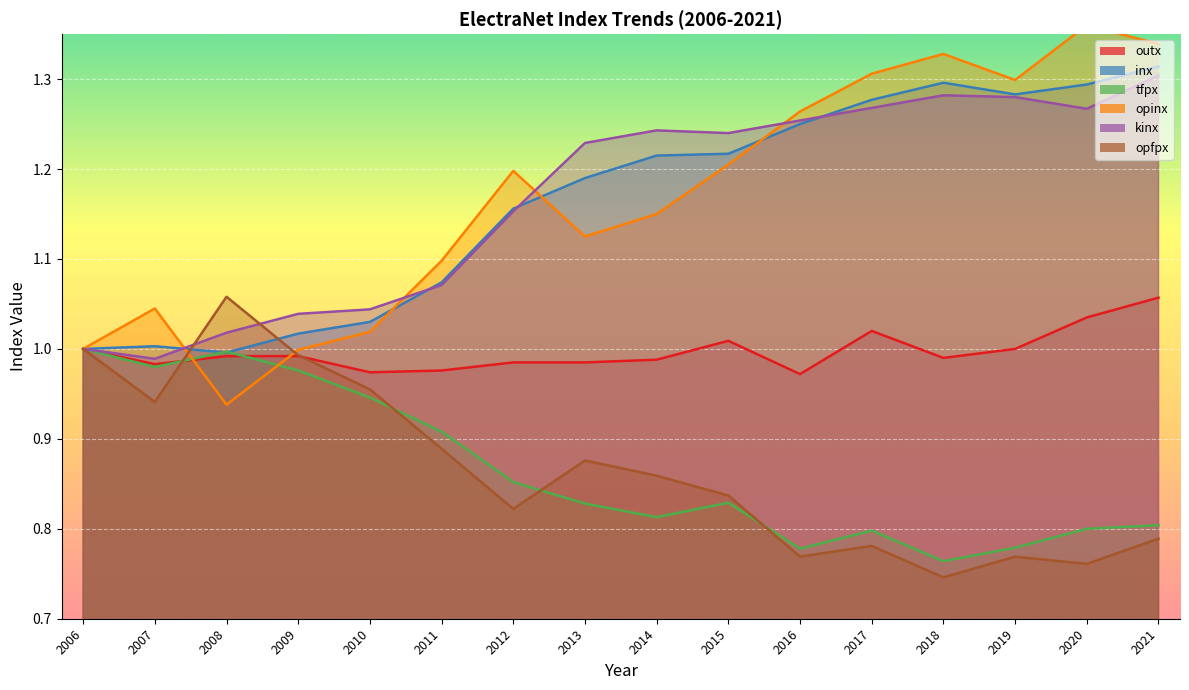

Between which two adjacent categories do tfpx and opinx first intersect?

2007 and 2008